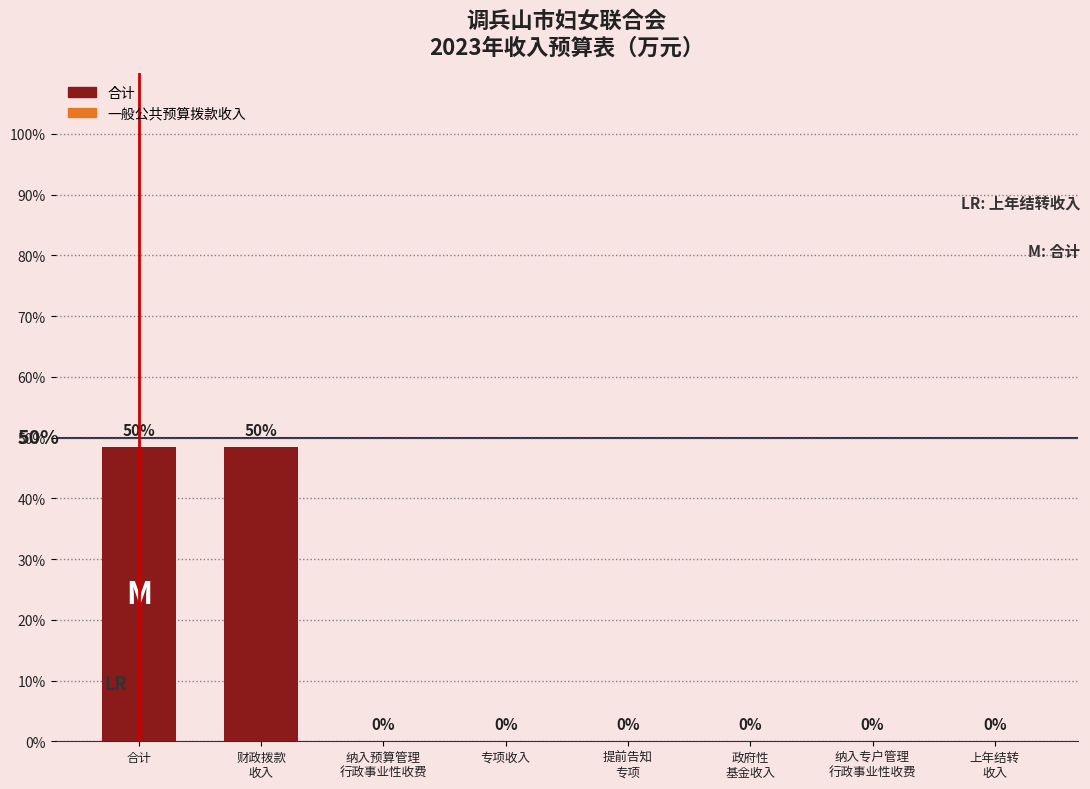

The value at 专项收入 is 0.0. True or false?

True